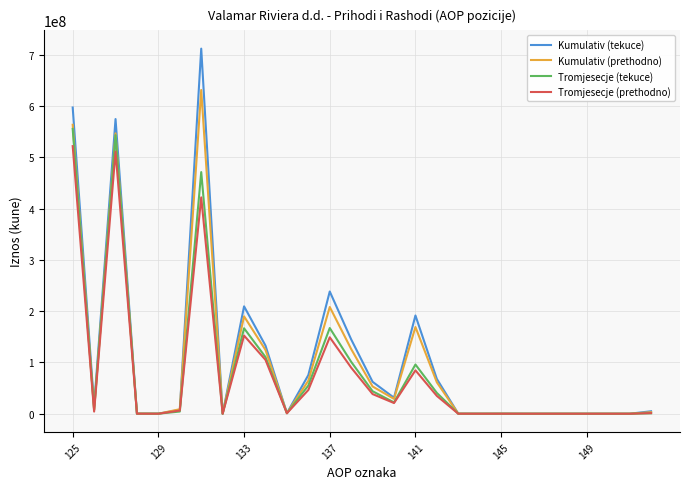

Which series has the largest range (max minus min)?

Kumulativ (tekuce)